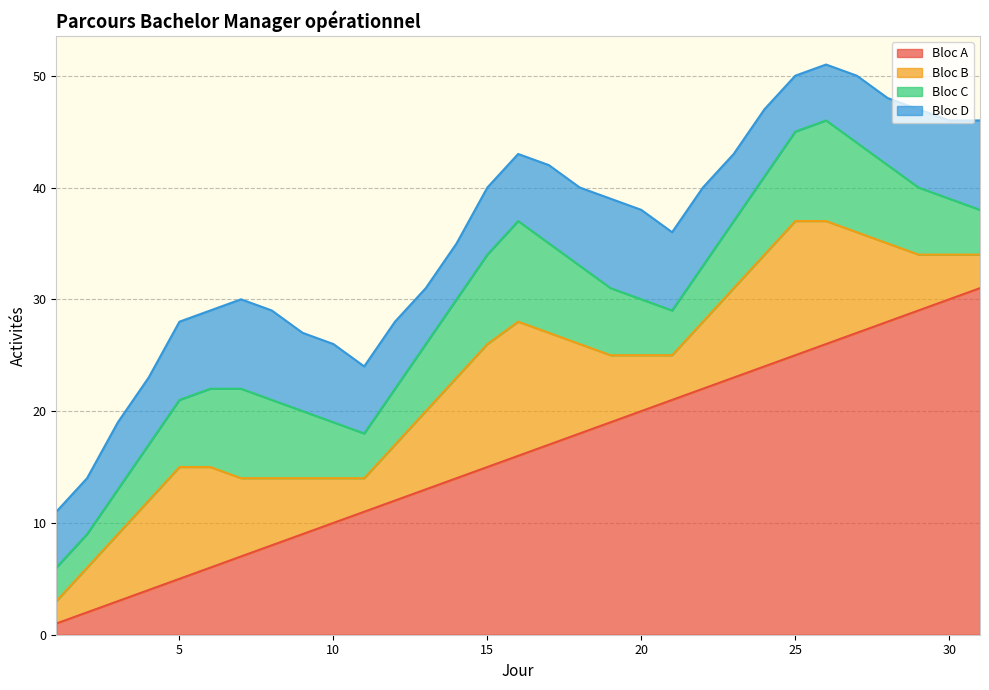

Rank the series at 7 from lowest to highest value.

Bloc A, Bloc B, Bloc C, Bloc D